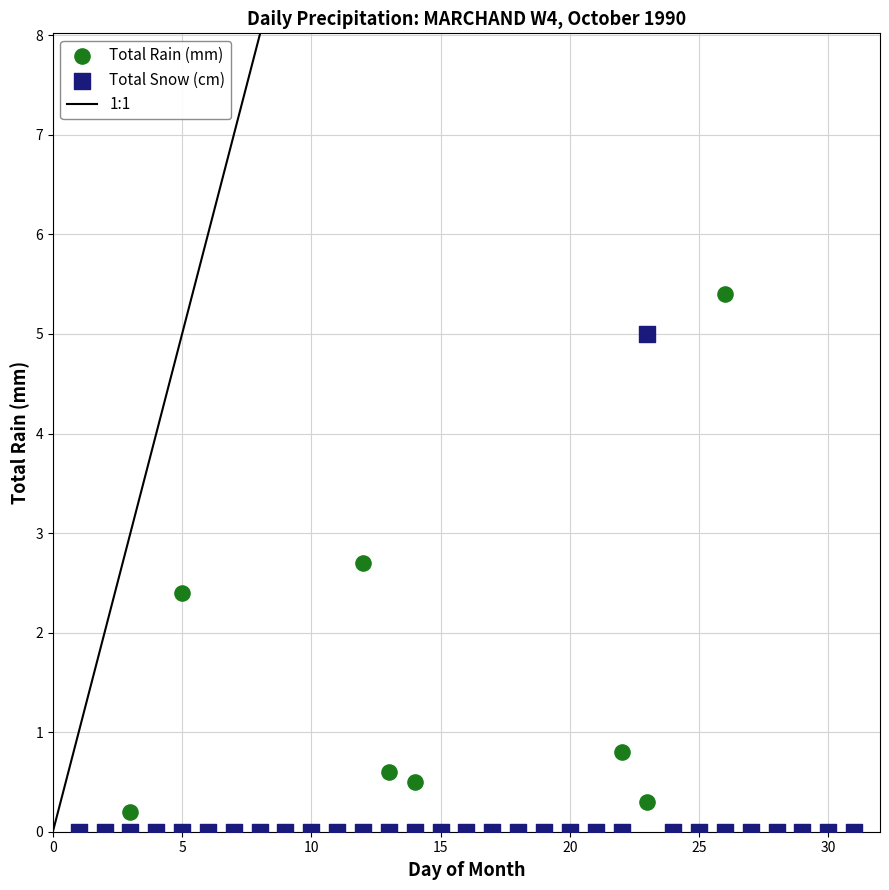

In the Total Rain (mm) series, what Y value is closest to 2?

2.4